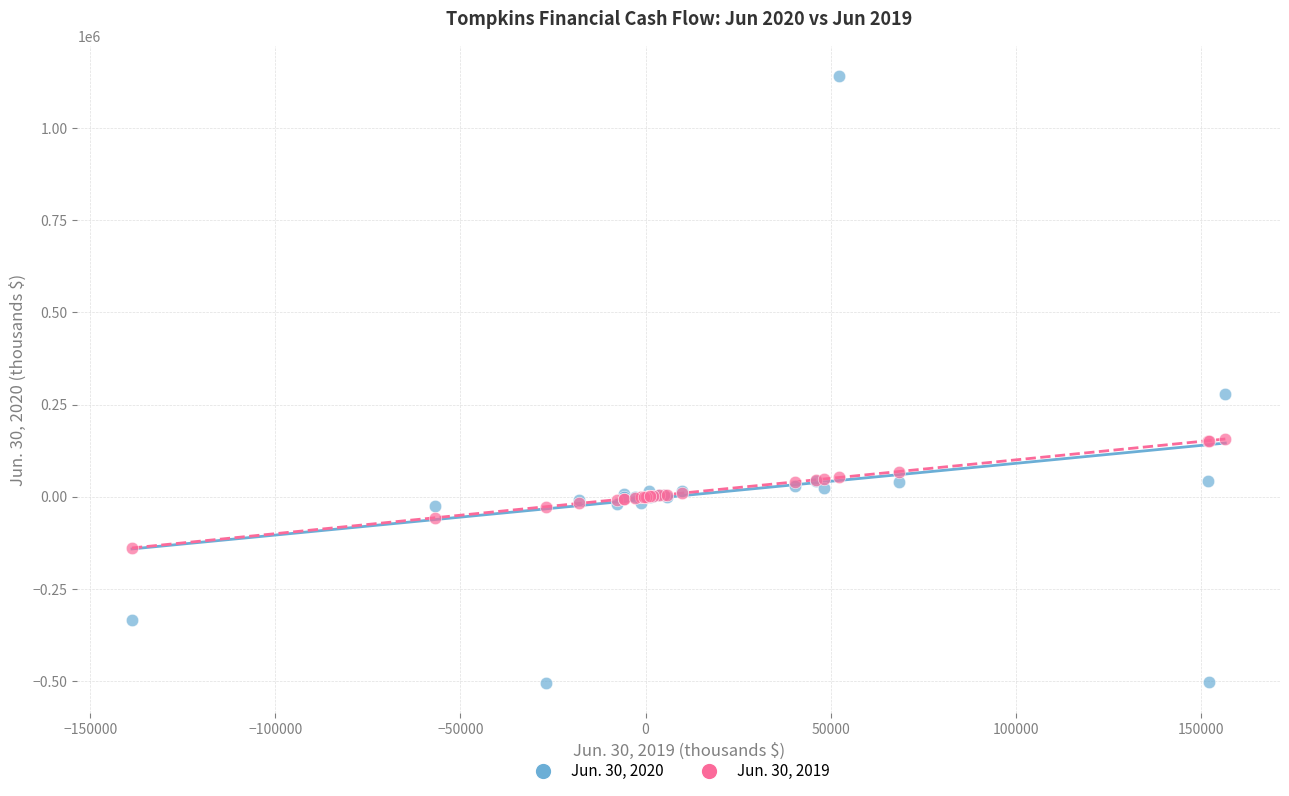

Which series has the largest Y range (max minus min)?

Jun. 30, 2020